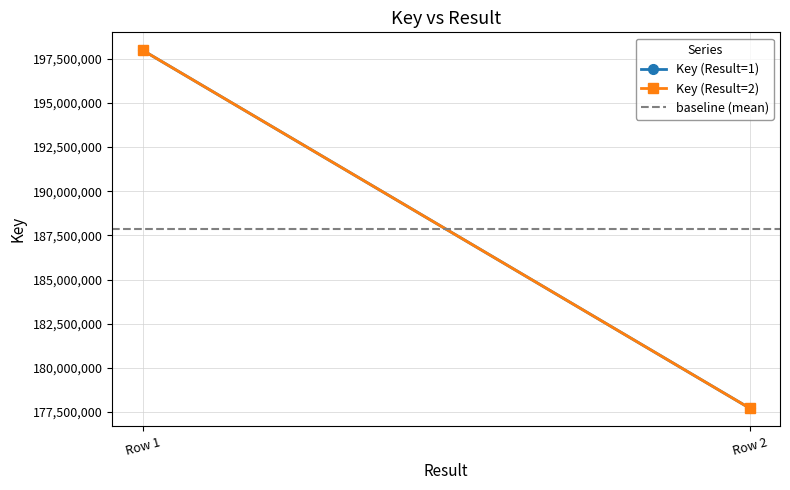

At which label does Key (Result=2) reach its peak?

Row 1